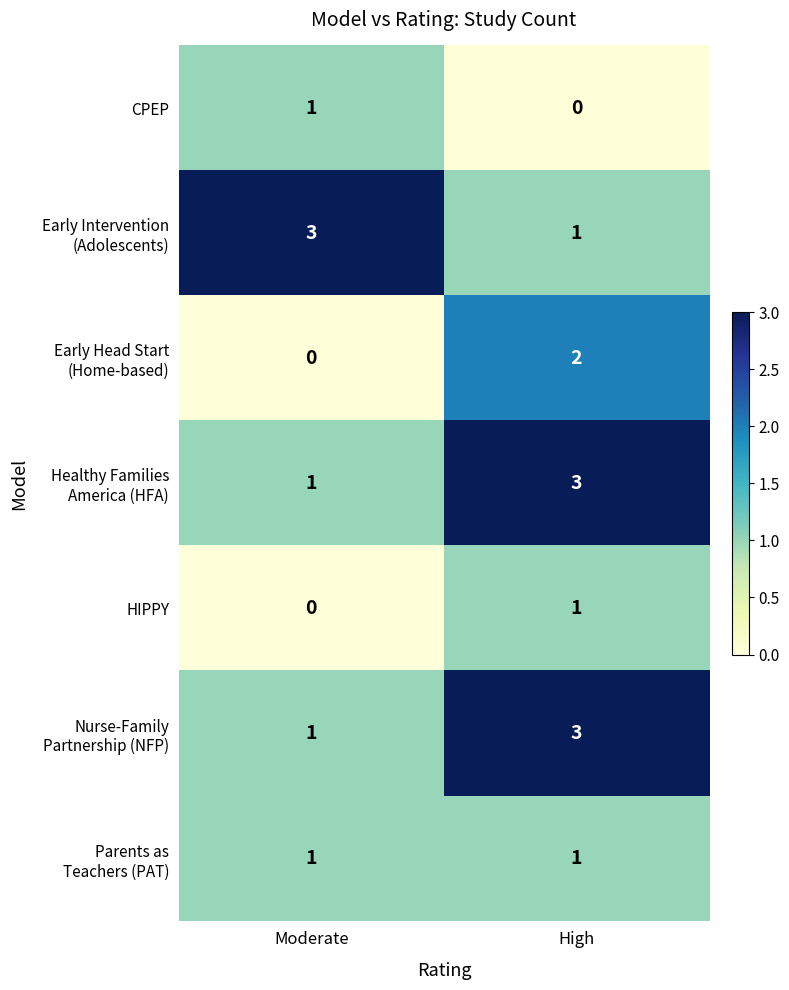

True or false: HIPPY has a value of 0 at High.

False